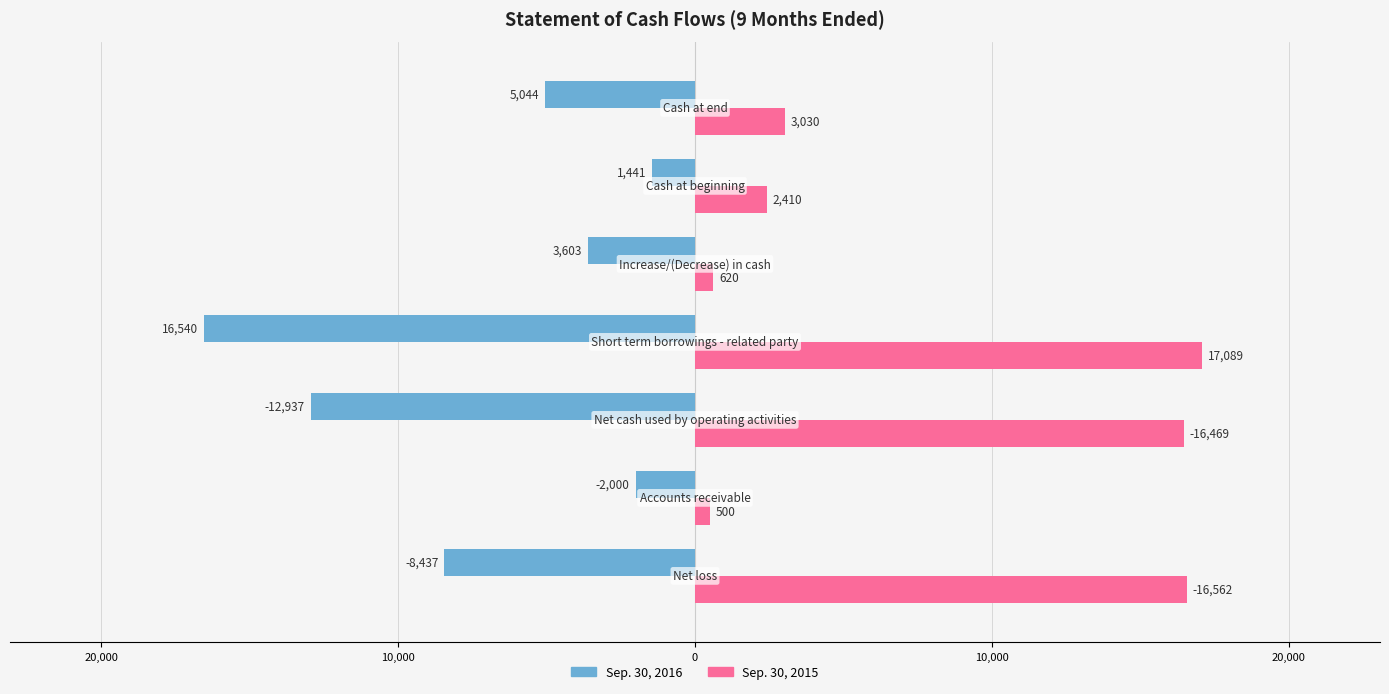

What is the maximum value for Sep. 30, 2015?

17089